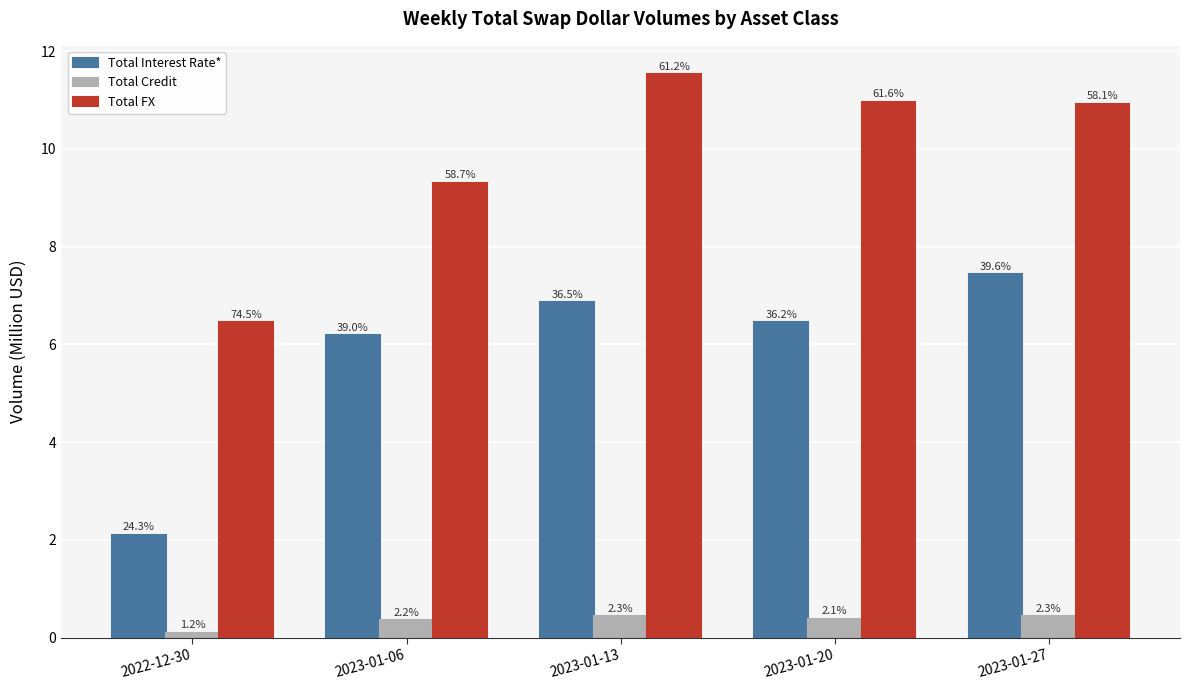

What position from the left is 2023-01-20?

4